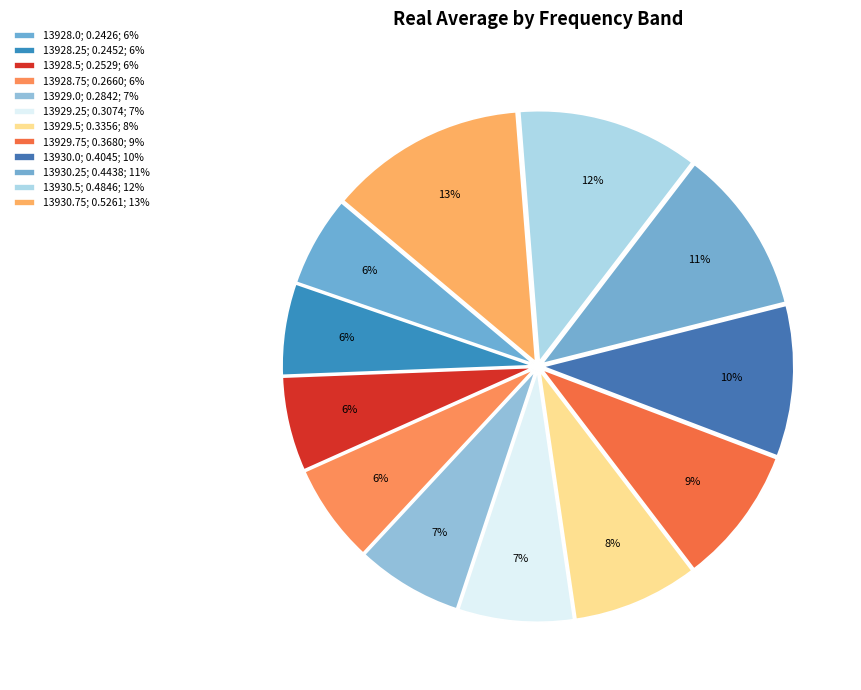

Which category has the smallest portion of the pie?

13928.0